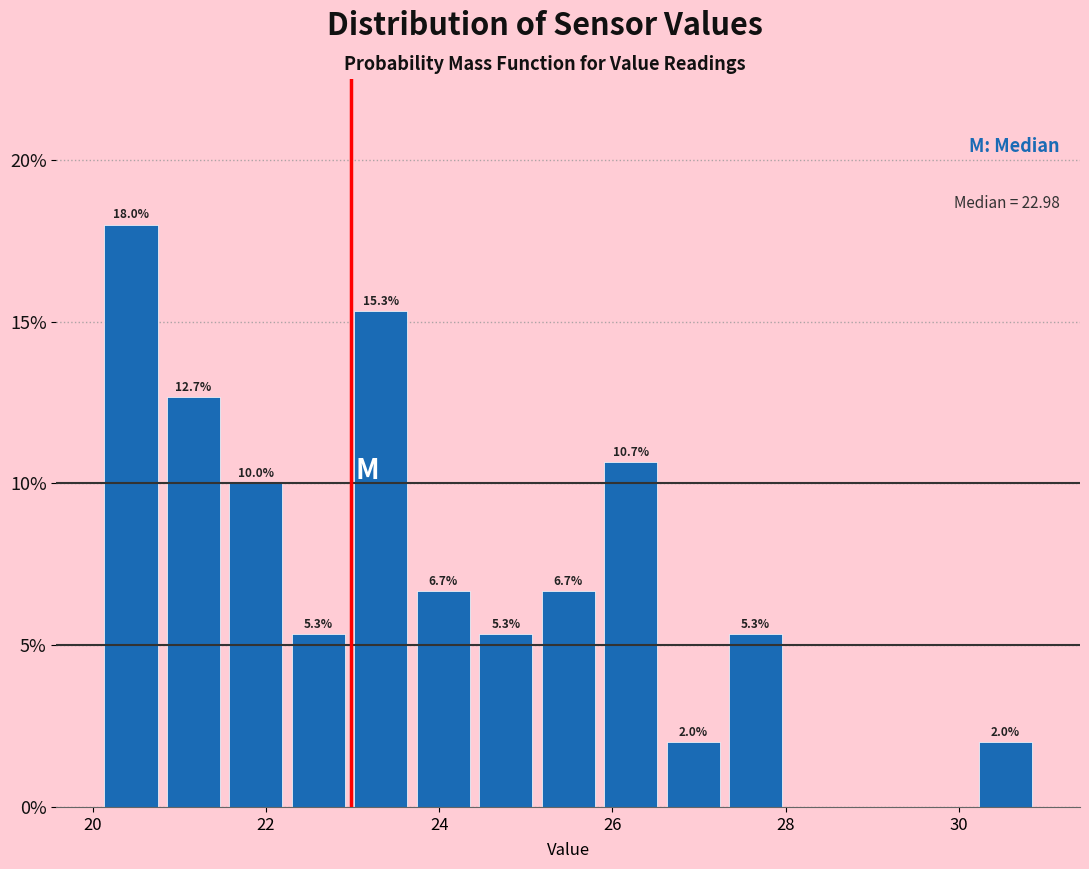

Read against the x-axis, roughly where is the centre of the tallest bar?

20.4